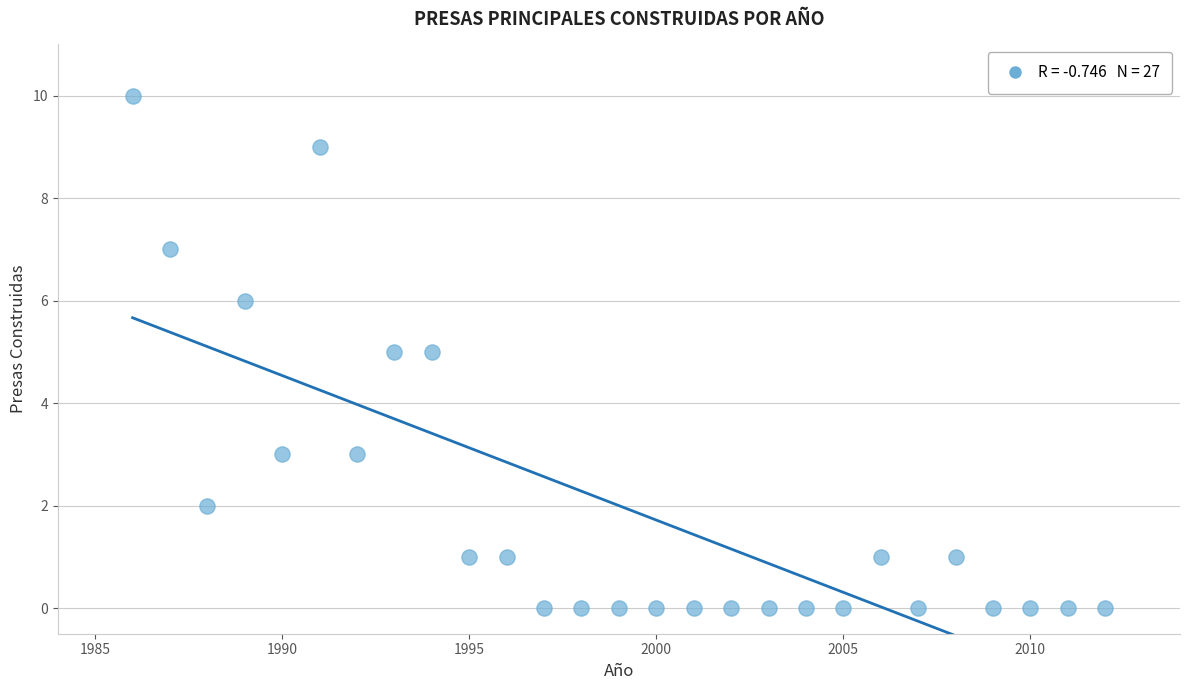

What is the range of X values (max minus min)?

26